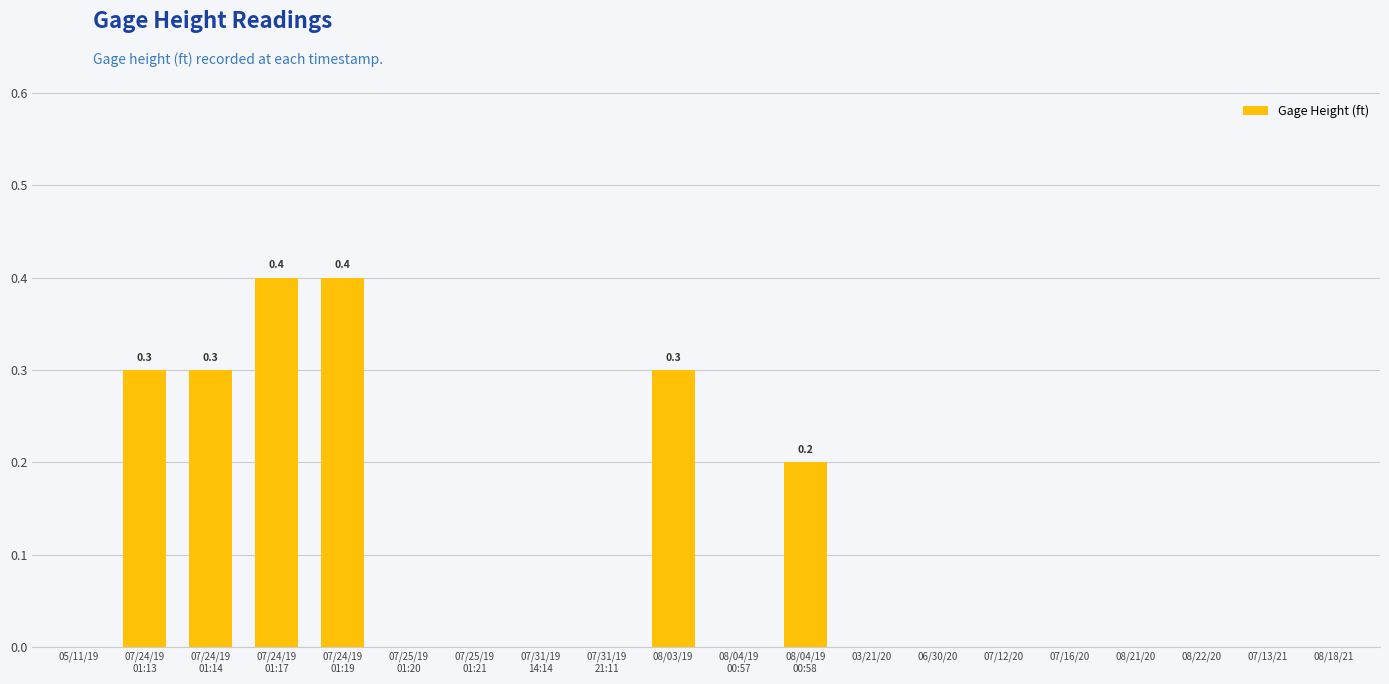

Reading right to left, transcribe all the data shown in this chart.

08/18/21=0.0	07/13/21=0.0	08/22/20=0.0	08/21/20=0.0	07/16/20=0.0	07/12/20=0.0	06/30/20=0.0	03/21/20=0.0	08/04/19
00:58=0.2	08/04/19
00:57=0.0	08/03/19=0.3	07/31/19
21:11=0.0	07/31/19
14:14=0.0	07/25/19
01:21=0.0	07/25/19
01:20=0.0	07/24/19
01:19=0.4	07/24/19
01:17=0.4	07/24/19
01:14=0.3	07/24/19
01:13=0.3	05/11/19=0.0